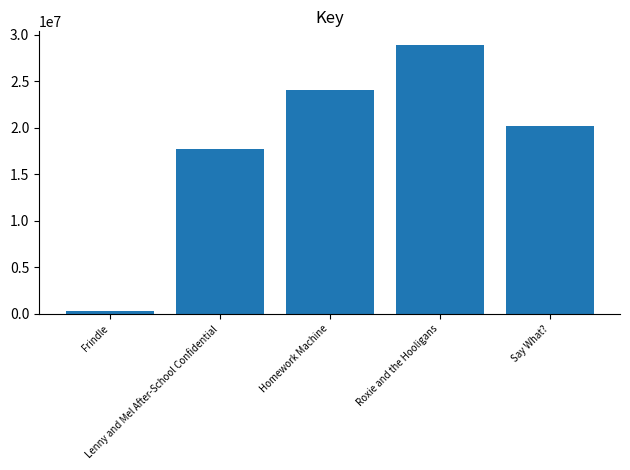

Does the chart contain any negative values?

No